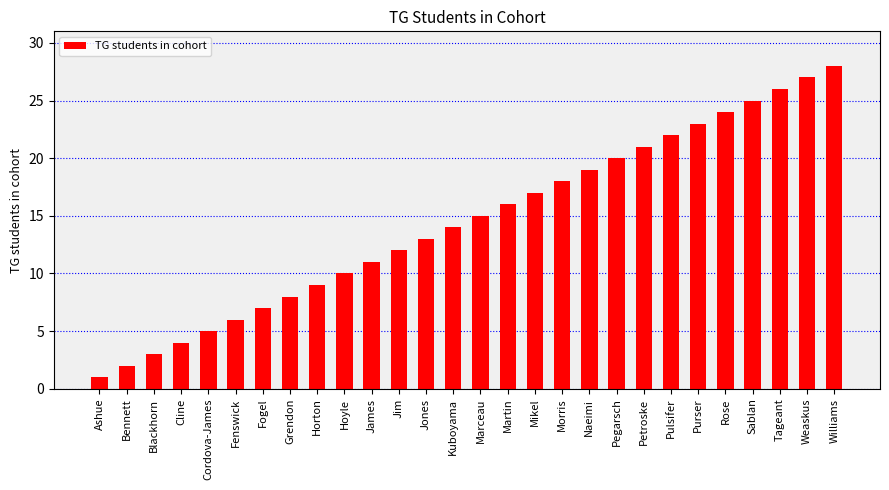

How many series are shown in this chart?

1